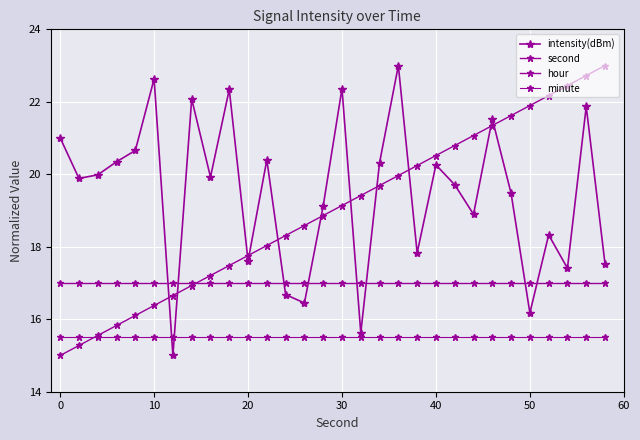

Reading right to left, transcribe all the data shown in this chart.

intensity(dBm): 17.5	21.9	17.4	18.3	16.2	19.5	21.5	18.9	19.7	20.3	17.8	23.0	20.3	15.6	22.4	19.1	16.4	16.7	20.4	17.6	22.3	19.9	22.1	15.0	22.6	20.7	20.3	20.0	19.9	21.0
second: 23.0	22.7	22.4	22.2	21.9	21.6	21.3	21.1	20.8	20.5	20.2	20.0	19.7	19.4	19.1	18.9	18.6	18.3	18.0	17.8	17.5	17.2	16.9	16.7	16.4	16.1	15.8	15.6	15.3	15.0
hour: 17.0	17.0	17.0	17.0	17.0	17.0	17.0	17.0	17.0	17.0	17.0	17.0	17.0	17.0	17.0	17.0	17.0	17.0	17.0	17.0	17.0	17.0	17.0	17.0	17.0	17.0	17.0	17.0	17.0	17.0
minute: 15.5	15.5	15.5	15.5	15.5	15.5	15.5	15.5	15.5	15.5	15.5	15.5	15.5	15.5	15.5	15.5	15.5	15.5	15.5	15.5	15.5	15.5	15.5	15.5	15.5	15.5	15.5	15.5	15.5	15.5